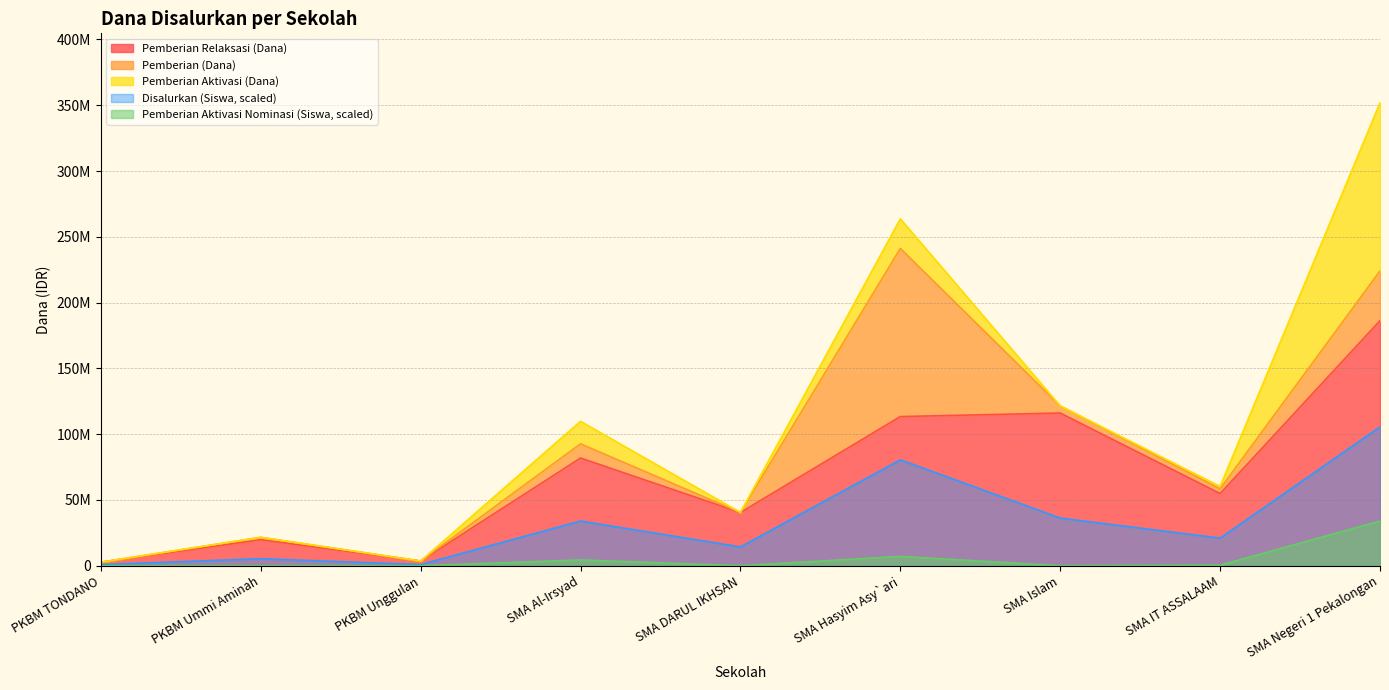

Where is Pemberian Relaksasi (Dana) nearest to the value 94500000?

SMA Al-Irsyad